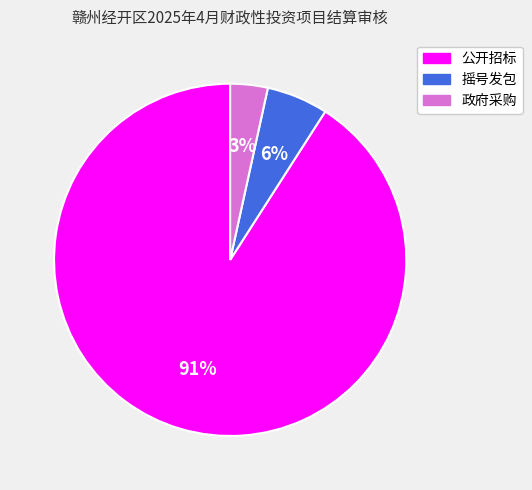

To the nearest percent, what is the average slice percentage?

33%